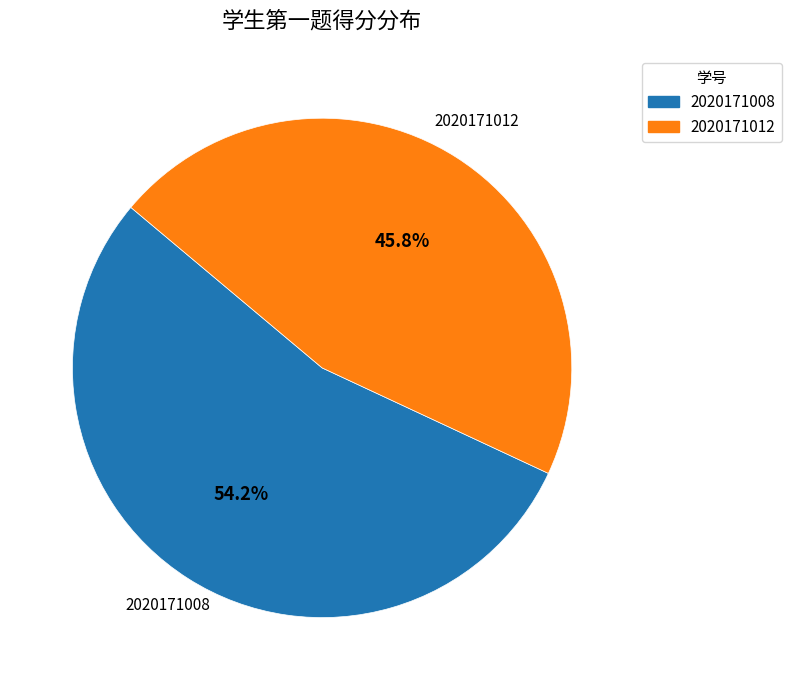

How many slices are in this pie chart?

2